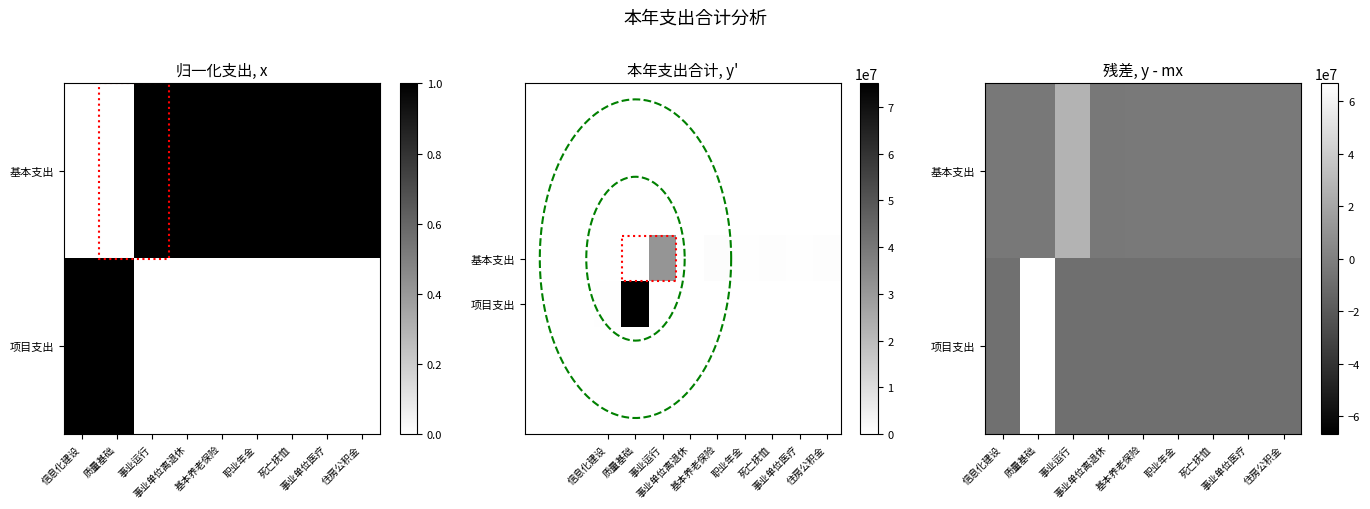

How many values in 基本支出 are below zero?

8